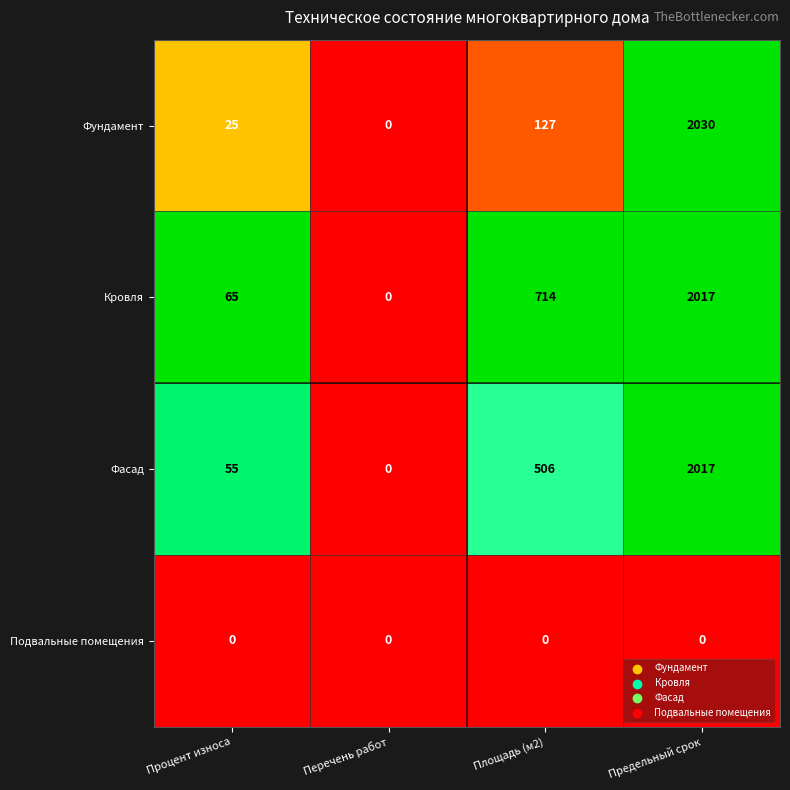

The Фундамент series shows 1266 at Перечень работ. True or false?

False